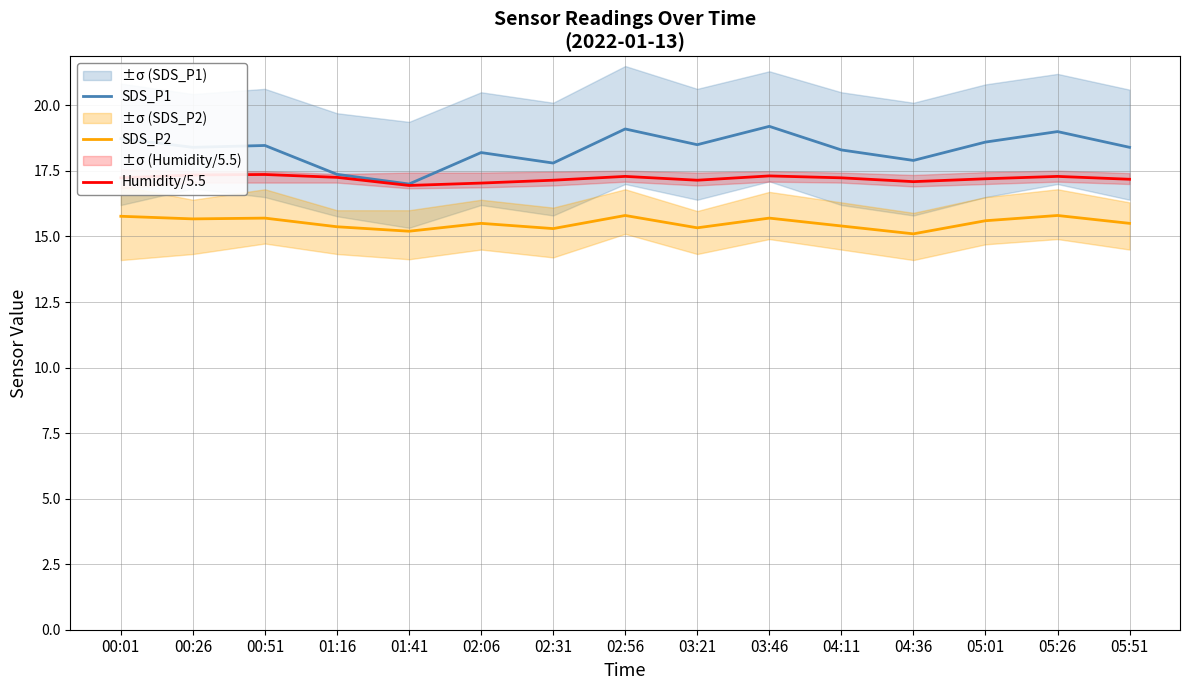

List the series in order of their peak value, highest first.

SDS_P1, Humidity/5.5, SDS_P2